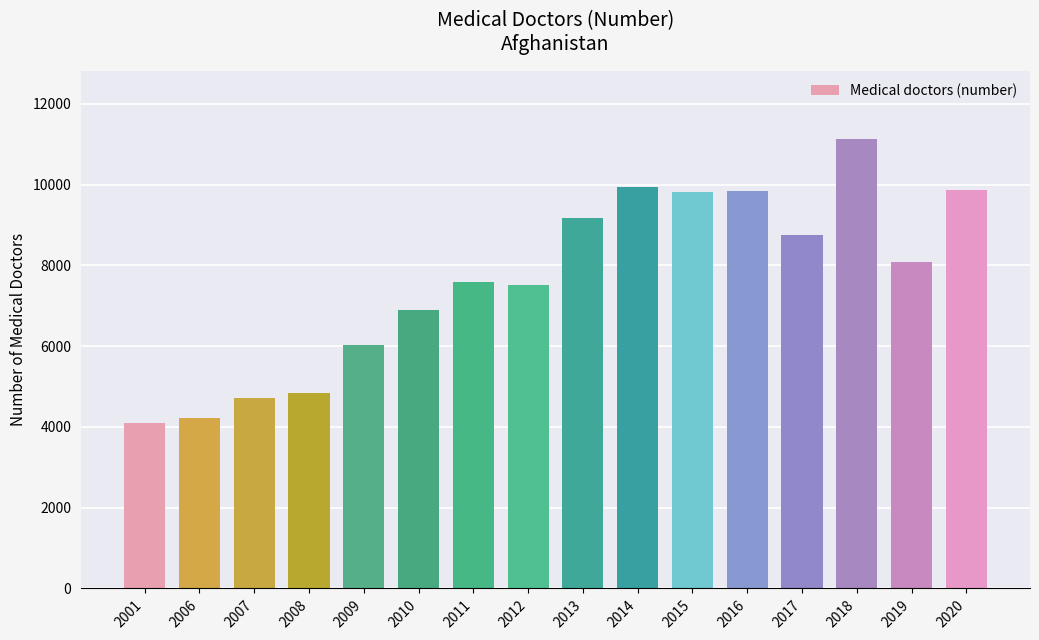

The chart shows a value of 9842 at 2016. True or false?

True